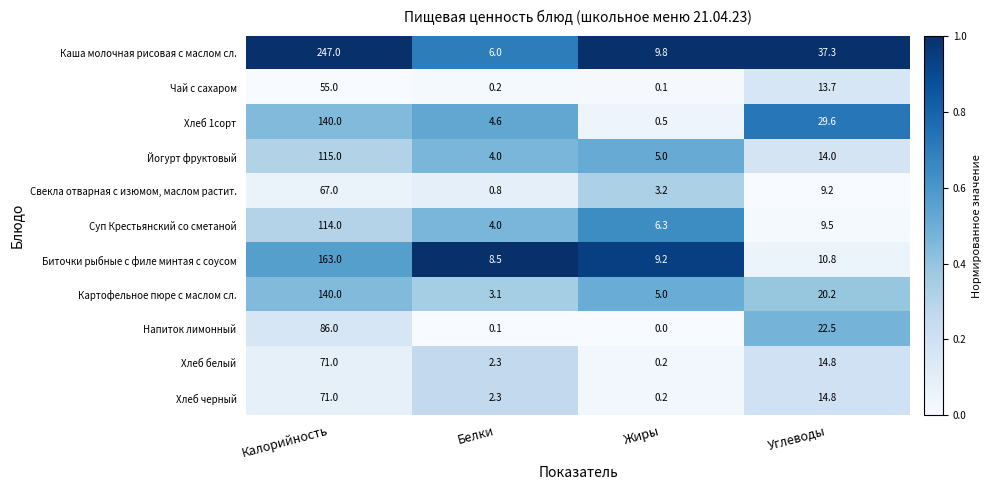

What is the greatest value displayed?

247.0